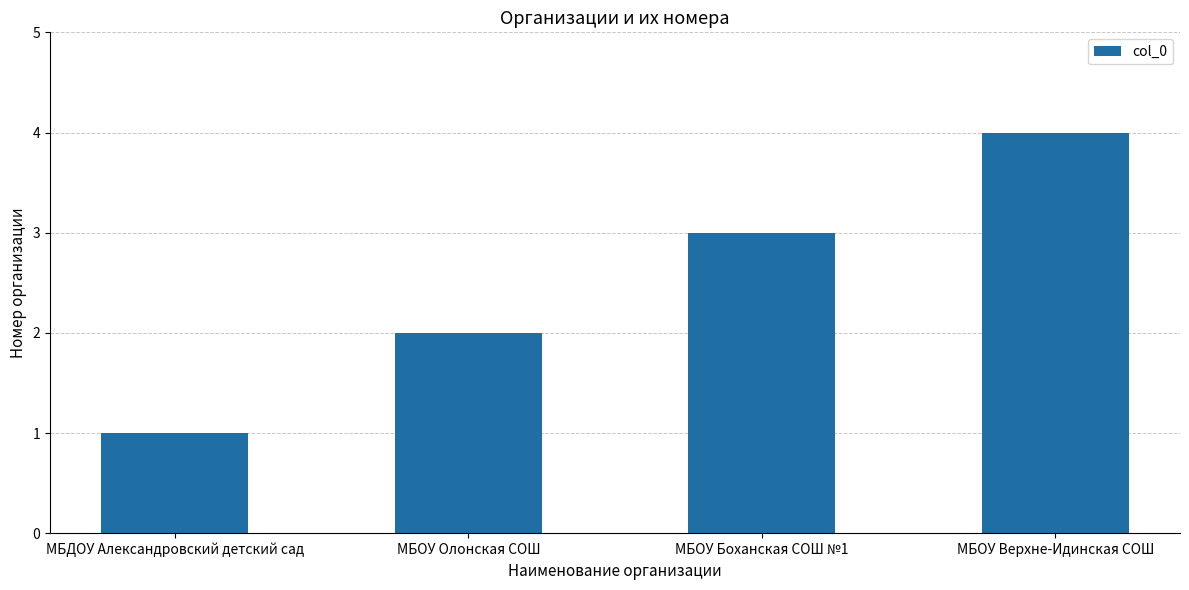

The chart shows a value of 1 at МБДОУ Александровский детский сад. True or false?

True